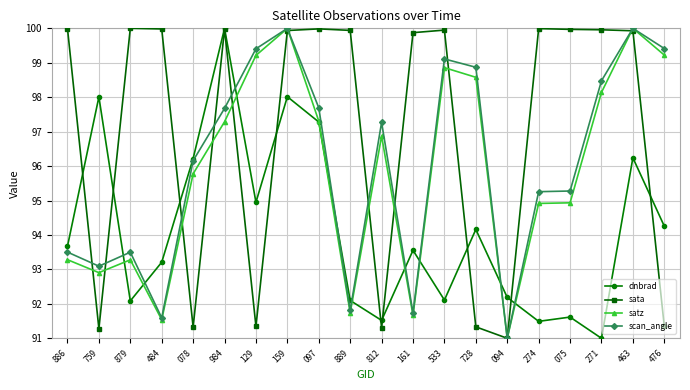

What is the label of the 8th point from the right?

533